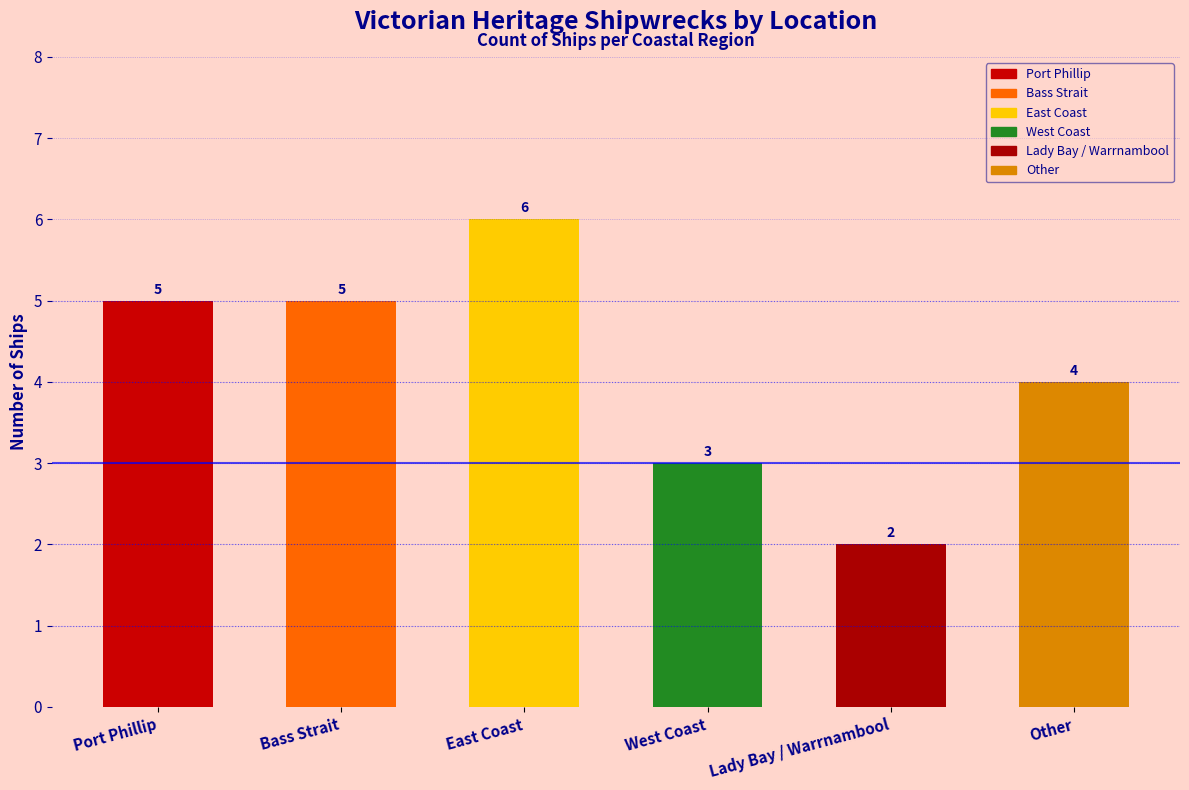

Rank the categories by value from highest to lowest.

East Coast, Port Phillip, Bass Strait, Other, West Coast, Lady Bay / Warrnambool